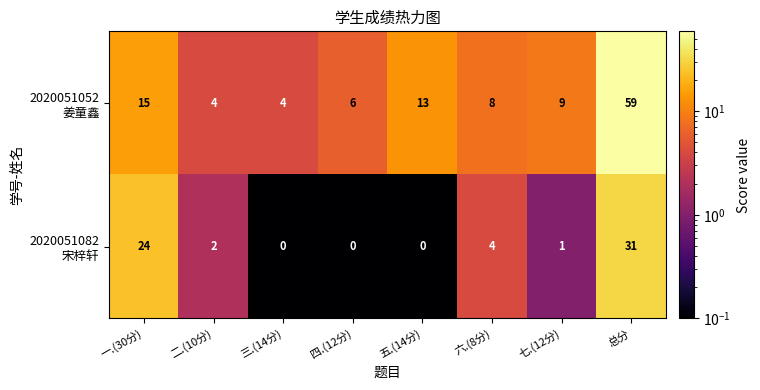

At which category does the chart reach its peak across all series?

总分